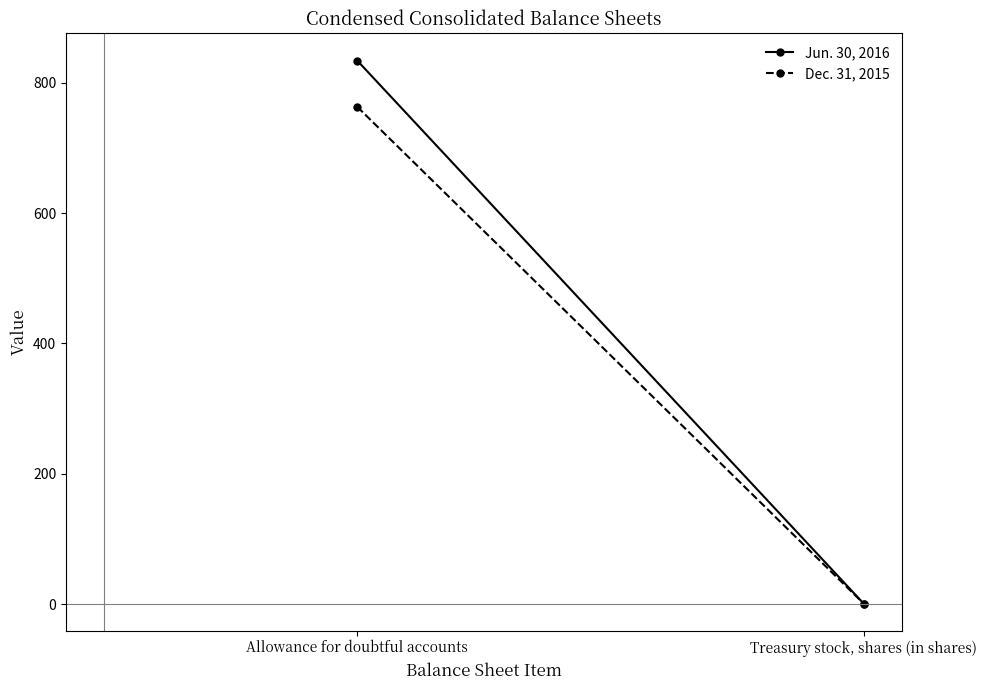

What is the minimum value for Jun. 30, 2016?

0.5